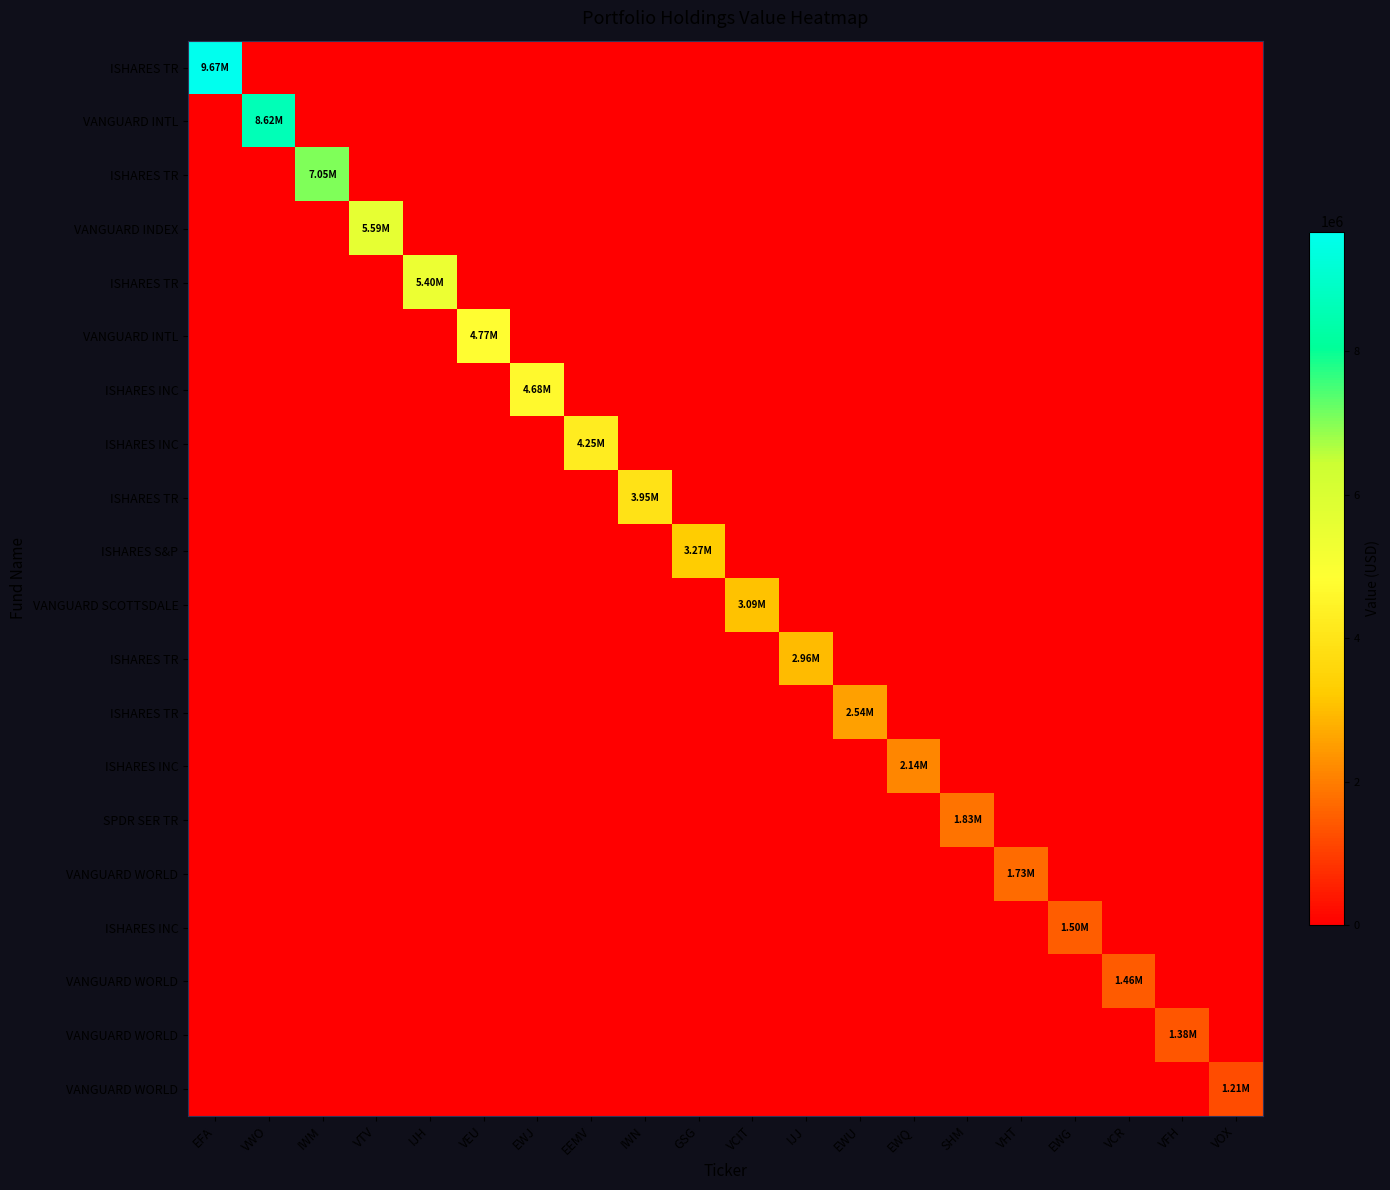

What is the total value across all series at IJJ?

2959291